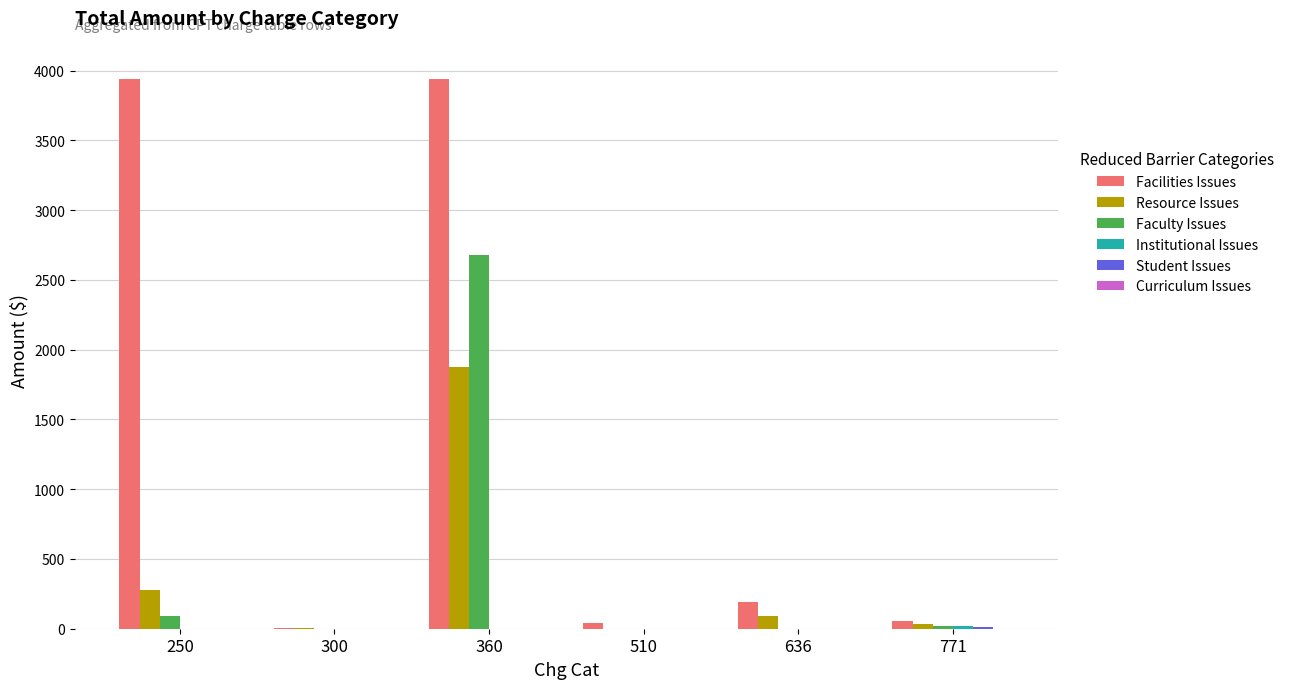

True or false: Resource Issues has a value of 94.7 at 636.

True